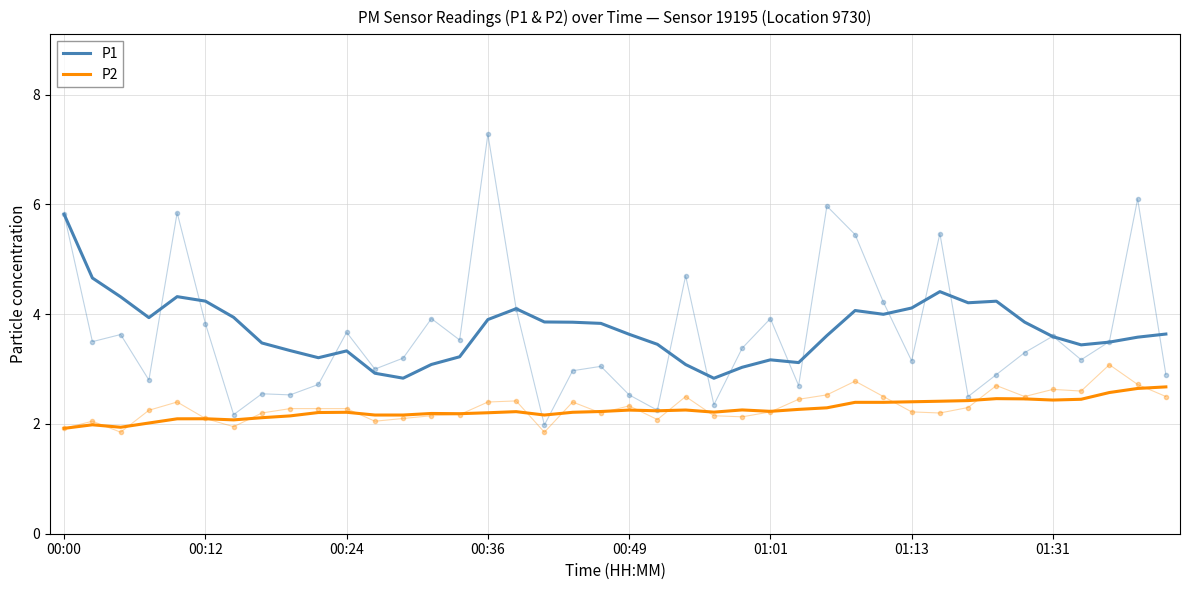

True or false: P1 and P2 intersect in this chart.

False